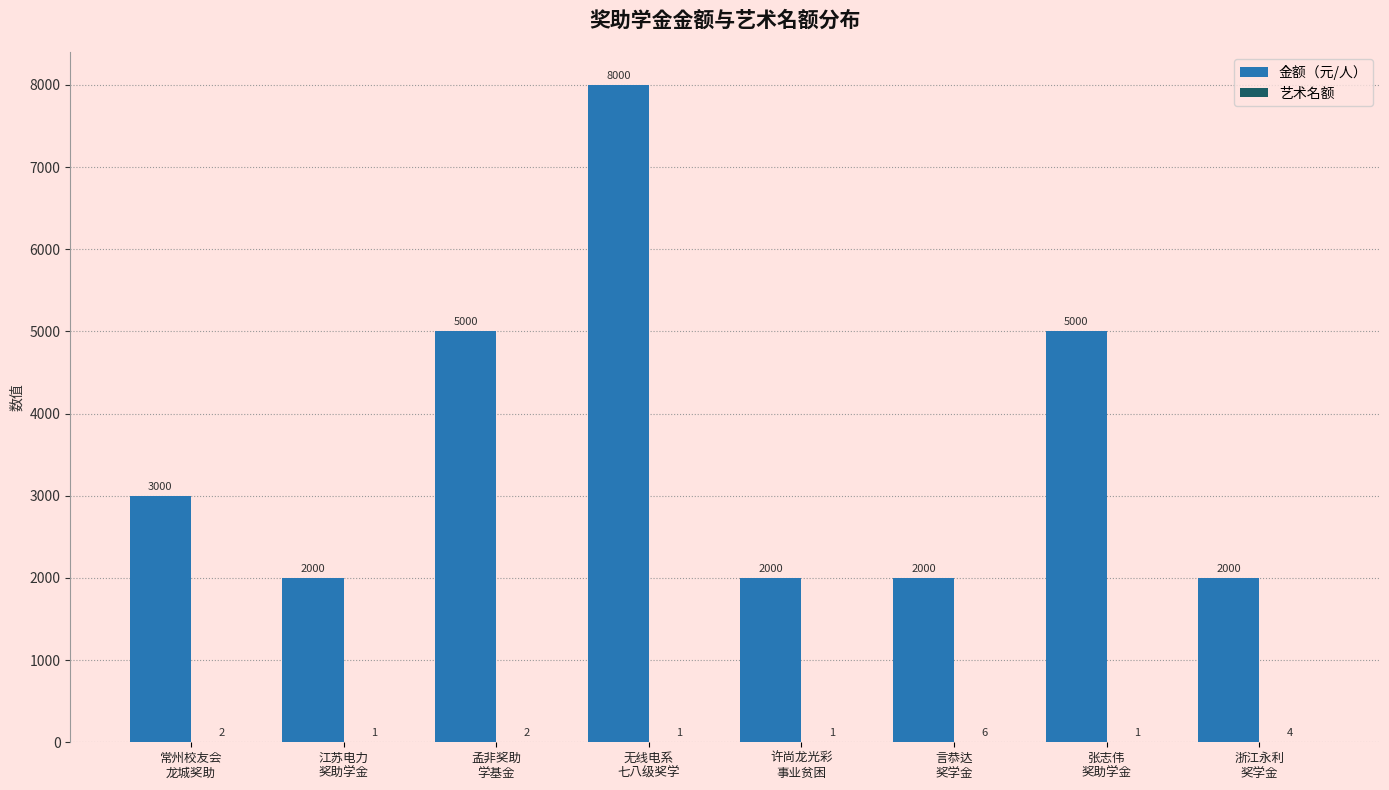

Which series has the largest total across all categories?

金额（元/人）